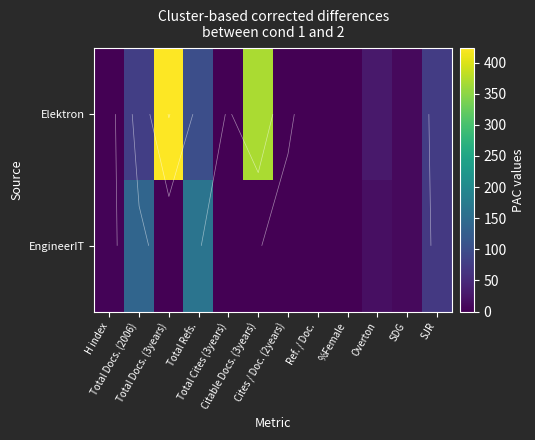

Rank the series by their maximum value, from lowest to highest.

EngineerIT, Elektron